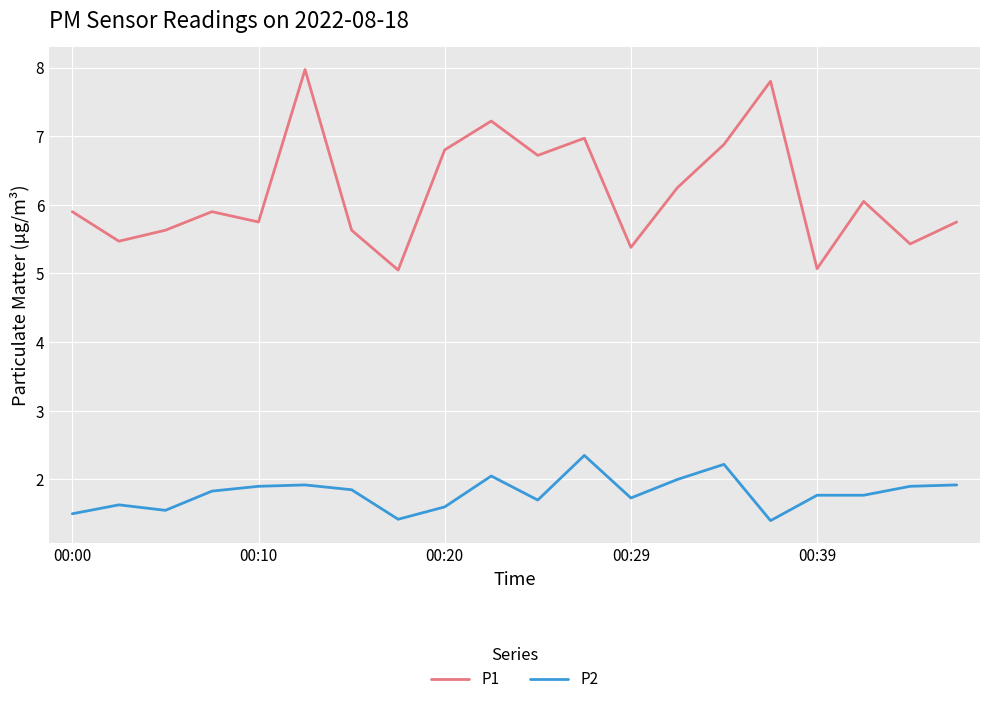

Which series has the widest spread of values?

P1